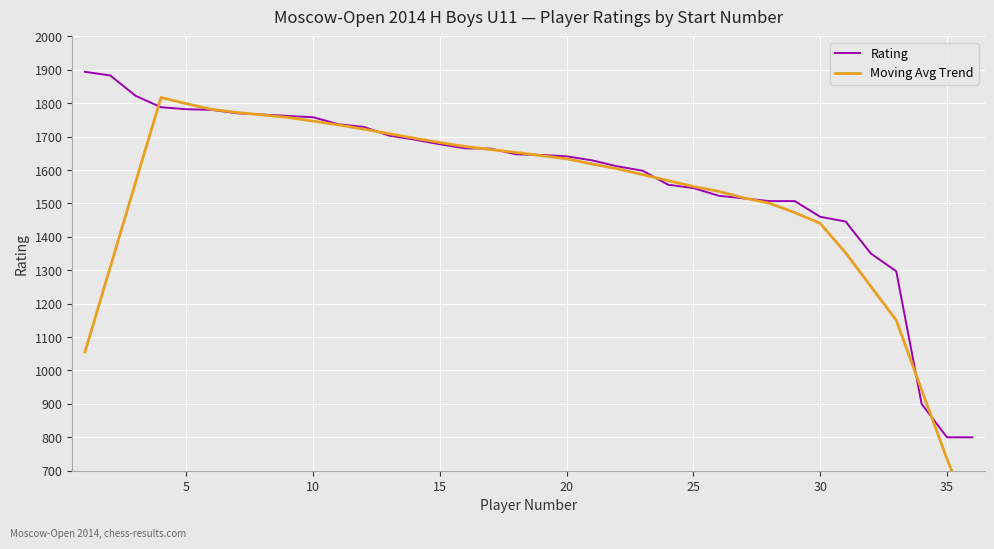

What is the lowest value of the Rating series?

800